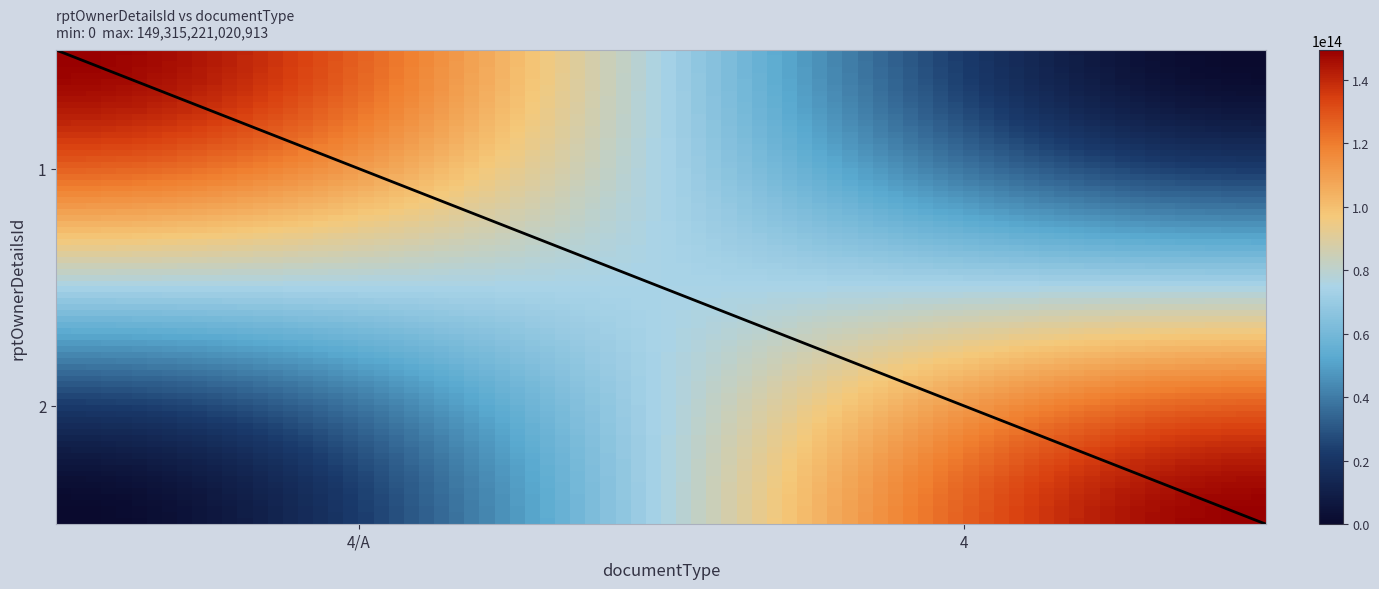

Does the chart have visible grid lines?

No